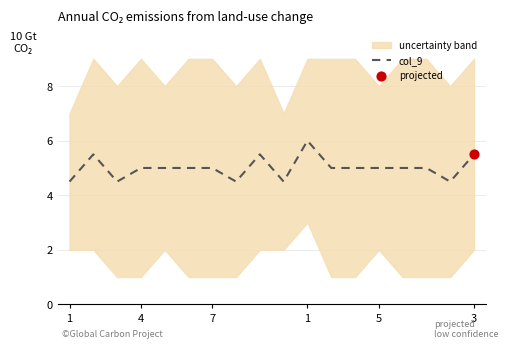

What is the ratio of the value at 10 to the value at 1?

1.3